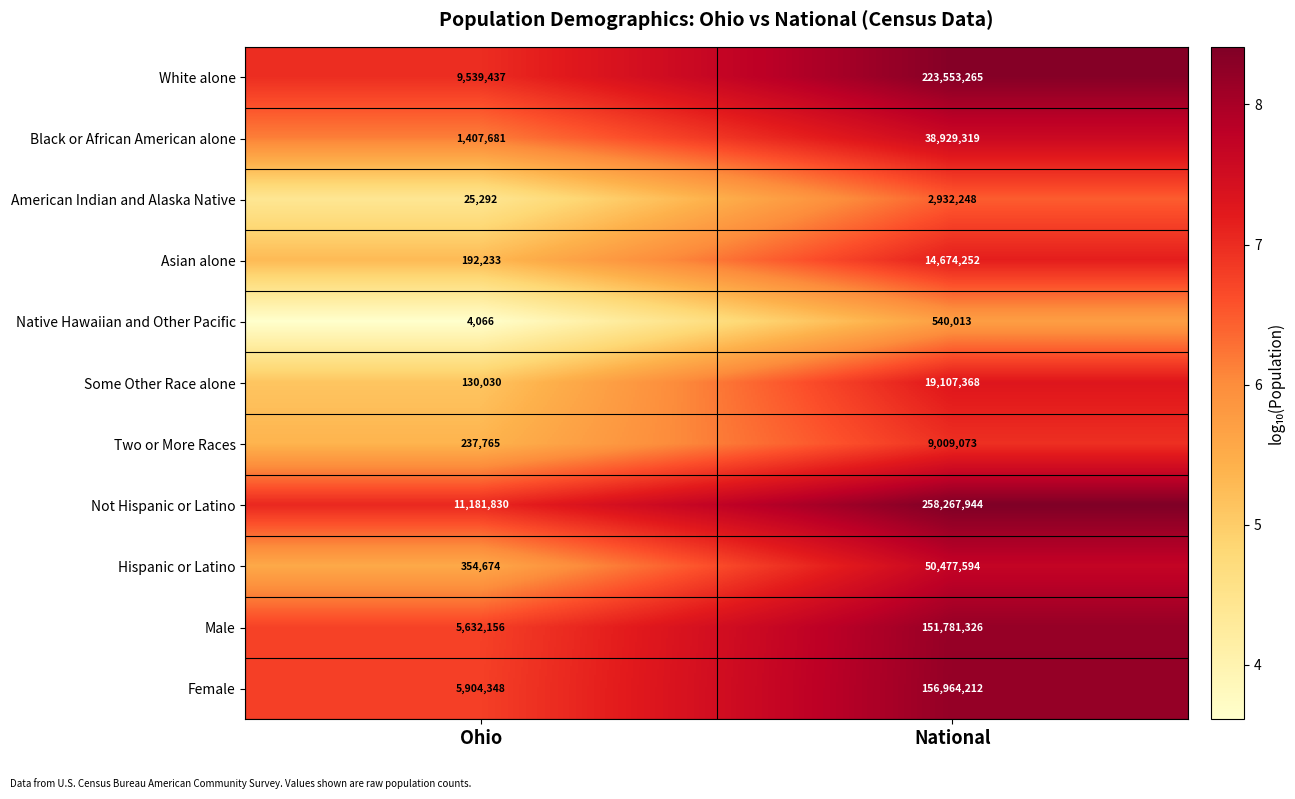

Reading right to left, what are all the values shown in this chart?

White alone: 223553265	9539437
Black or African American alone: 38929319	1407681
American Indian and Alaska Native: 2932248	25292
Asian alone: 14674252	192233
Native Hawaiian and Other Pacific: 540013	4066
Some Other Race alone: 19107368	130030
Two or More Races: 9009073	237765
Not Hispanic or Latino: 258267944	11181830
Hispanic or Latino: 50477594	354674
Male: 151781326	5632156
Female: 156964212	5904348